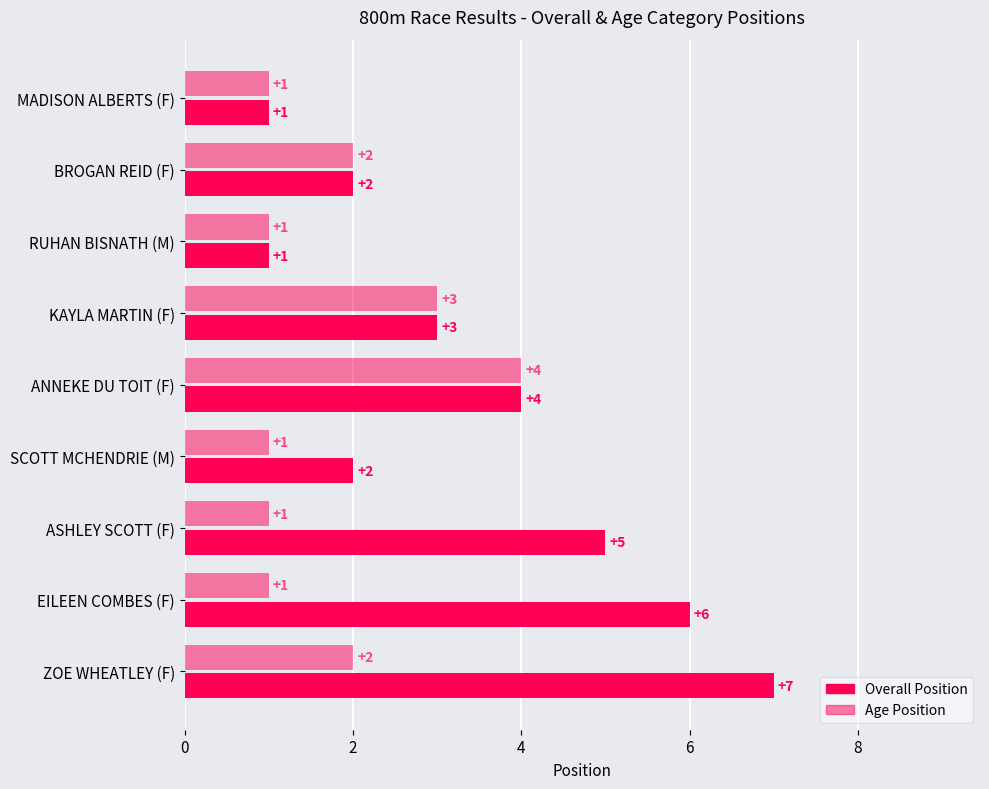

How many values in the Overall Position series are below 3?

4